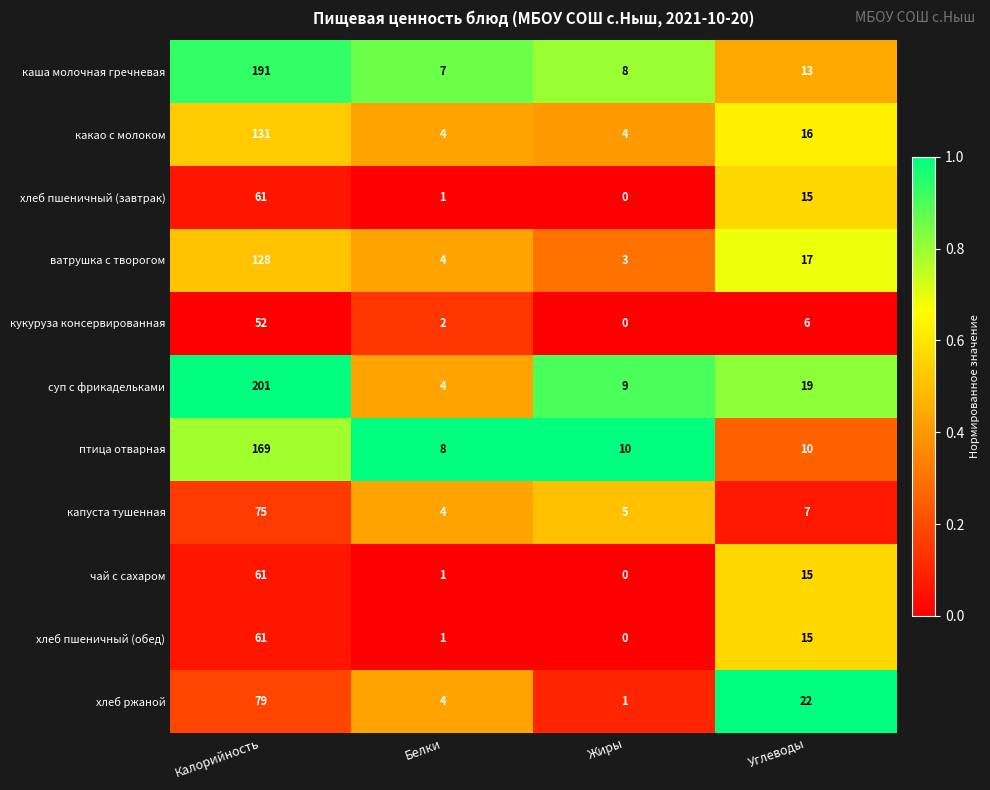

Which series changed the most between Белки and Углеводы?

хлеб ржаной